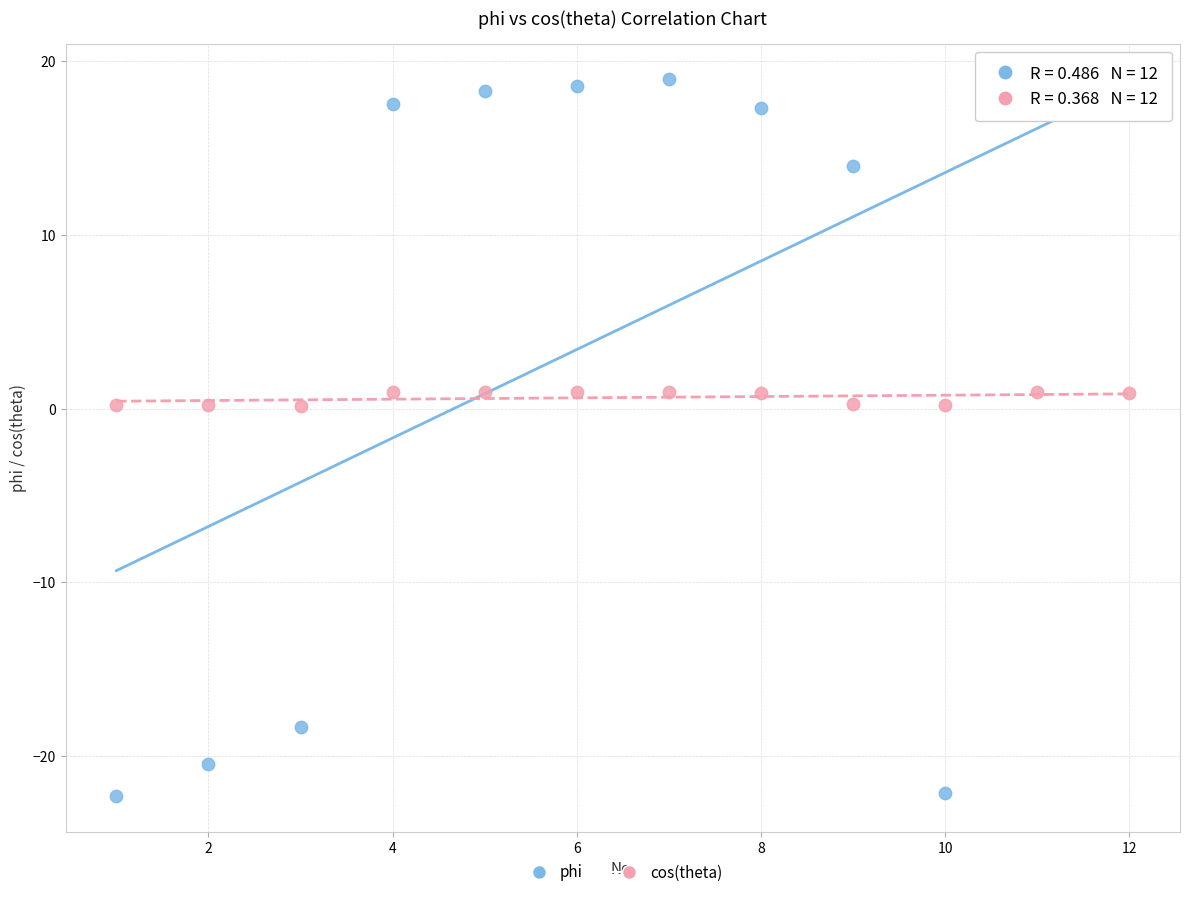

Which series reaches the maximum Y coordinate?

phi